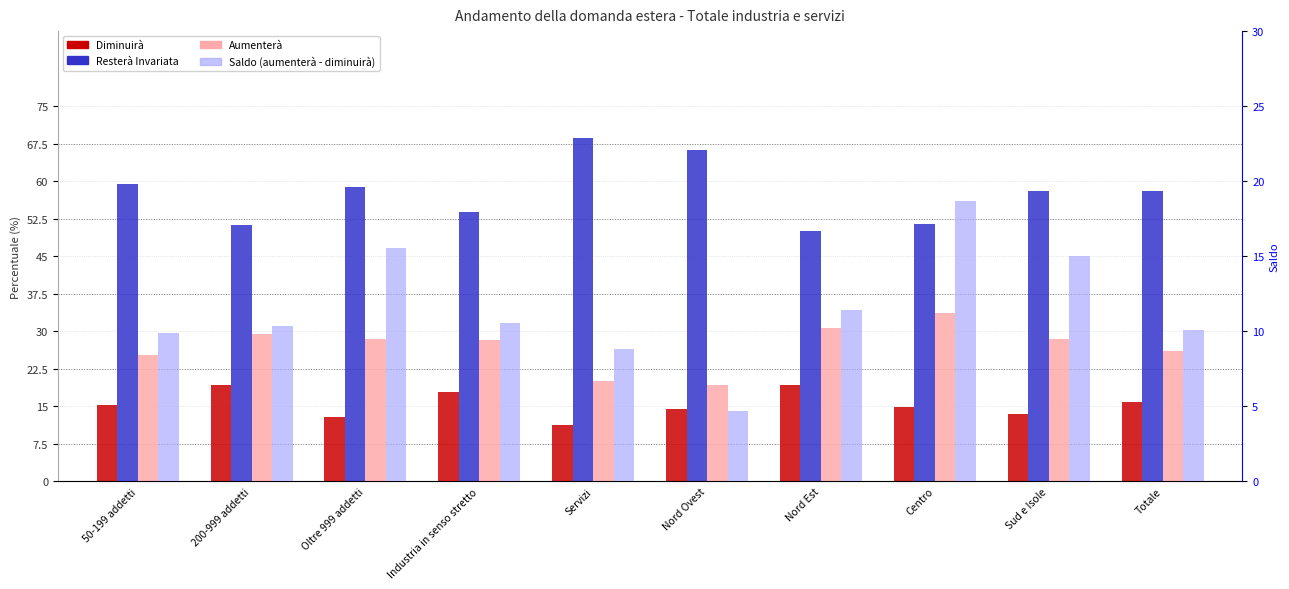

What is the label of the 5th bar from the right?

Nord Ovest